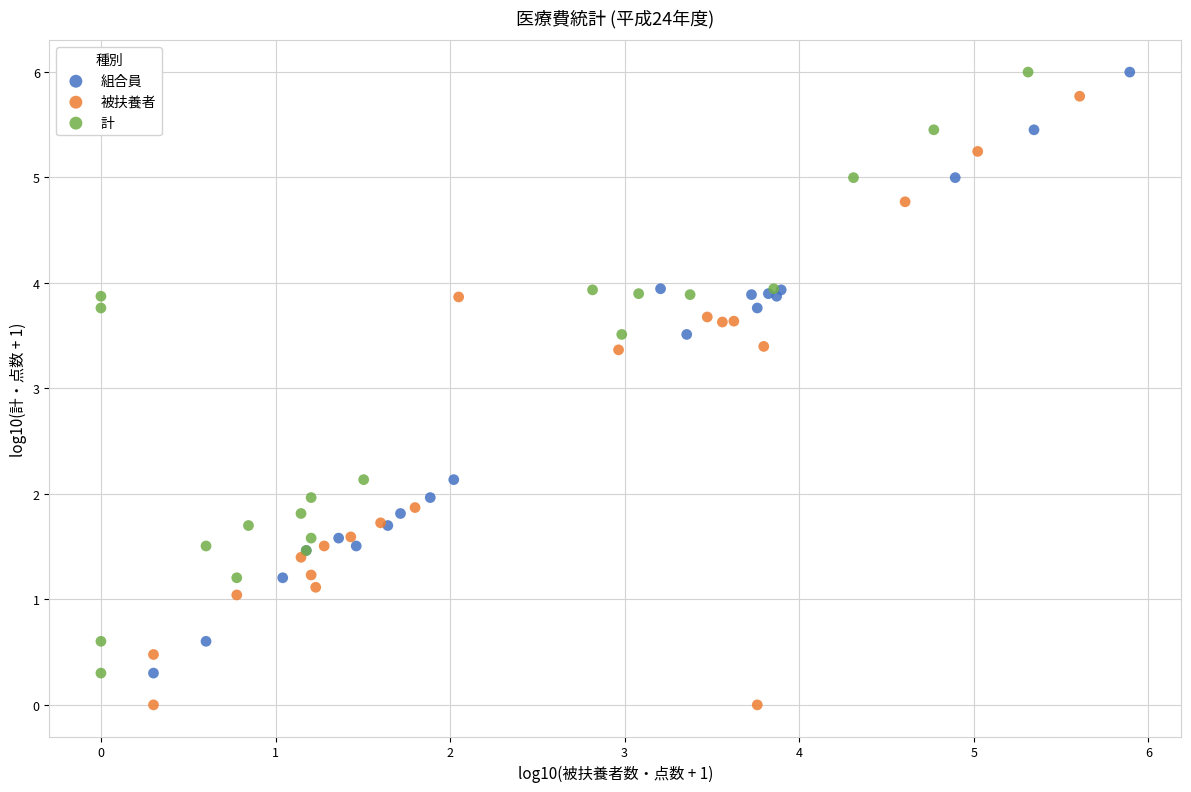

Which series has the widest spread of Y values?

被扶養者